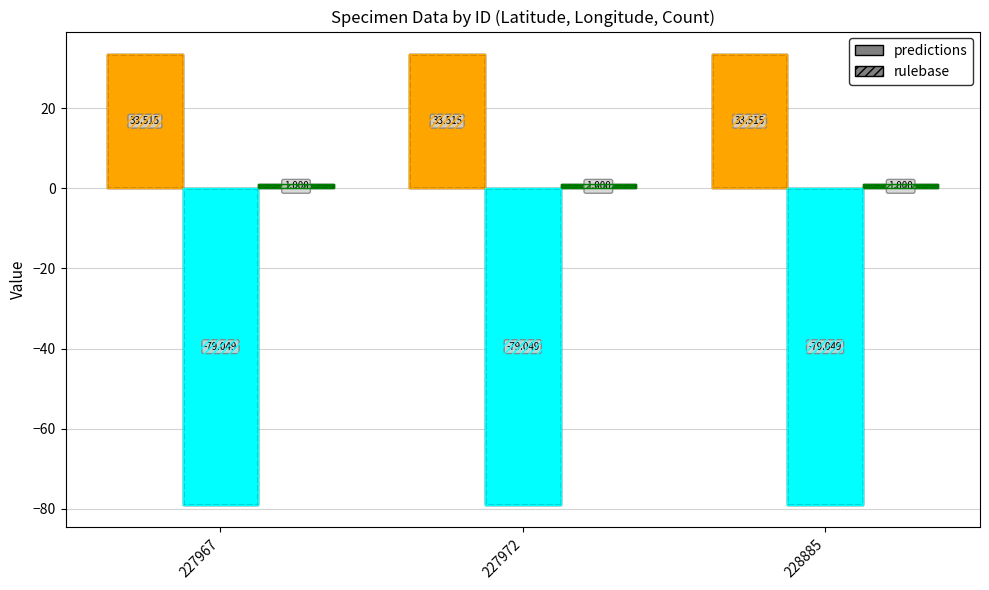

Reading left to right, extract all data points from this chart.

Latitude predictions: 33.5	33.5	33.5
Latitude rulebase: 33.5	33.5	33.5
Longitude predictions: -79.0	-79.0	-79.0
Longitude rulebase: -79.0	-79.0	-79.0
Count predictions: 1.0	1.0	1.0
Count rulebase: 1.0	1.0	1.0